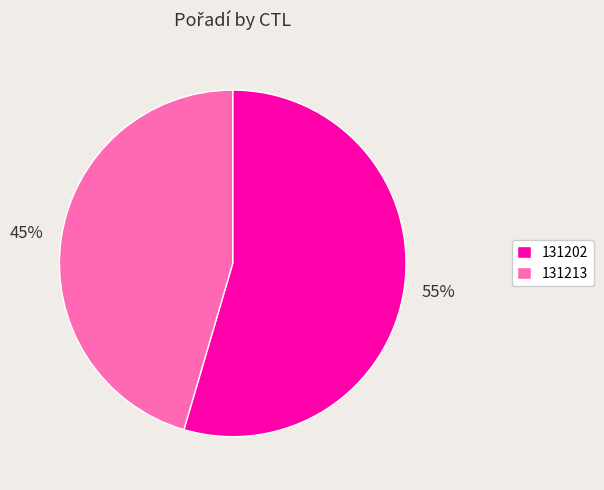

What is the majority slice?

131202